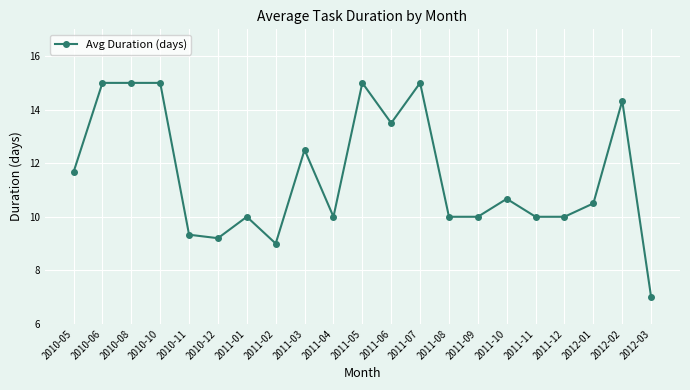

What is the greatest value displayed?

15.0